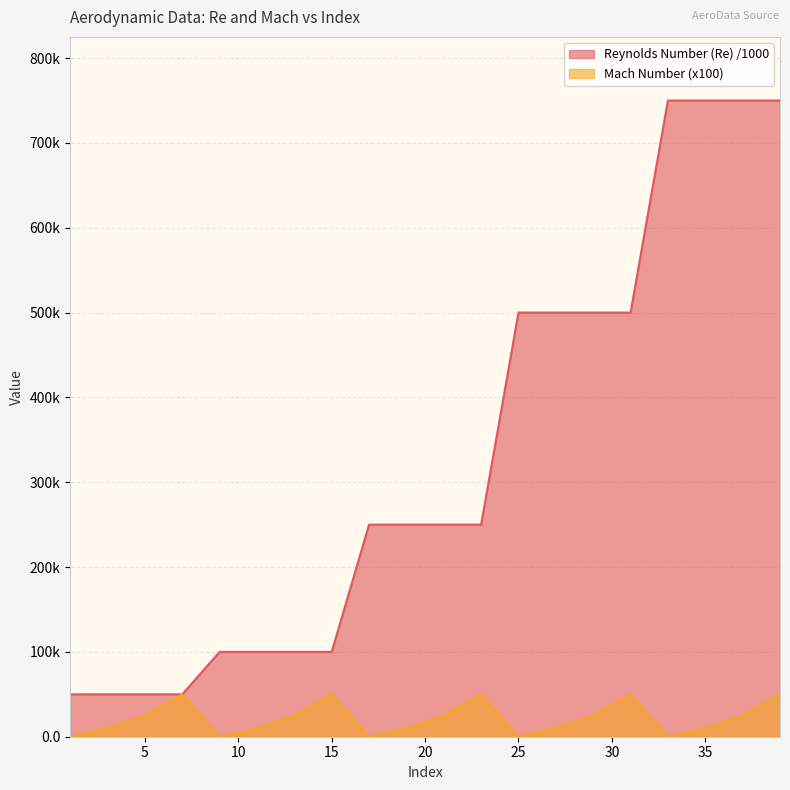

Rank the series by their average value, from lowest to highest.

Mach Number (x100), Reynolds Number (Re) /1000